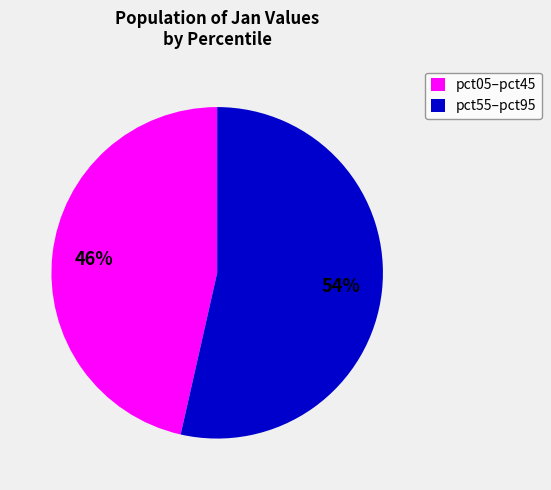

Which has a higher value, pct55–pct95 or pct05–pct45?

pct55–pct95